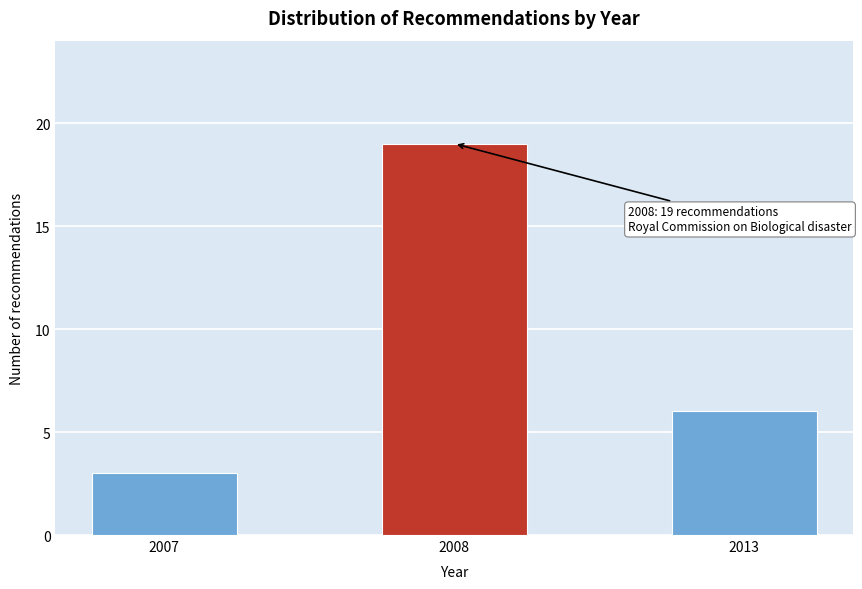

Reading right to left, extract all data points from this chart.

2013=6	2008=19	2007=3